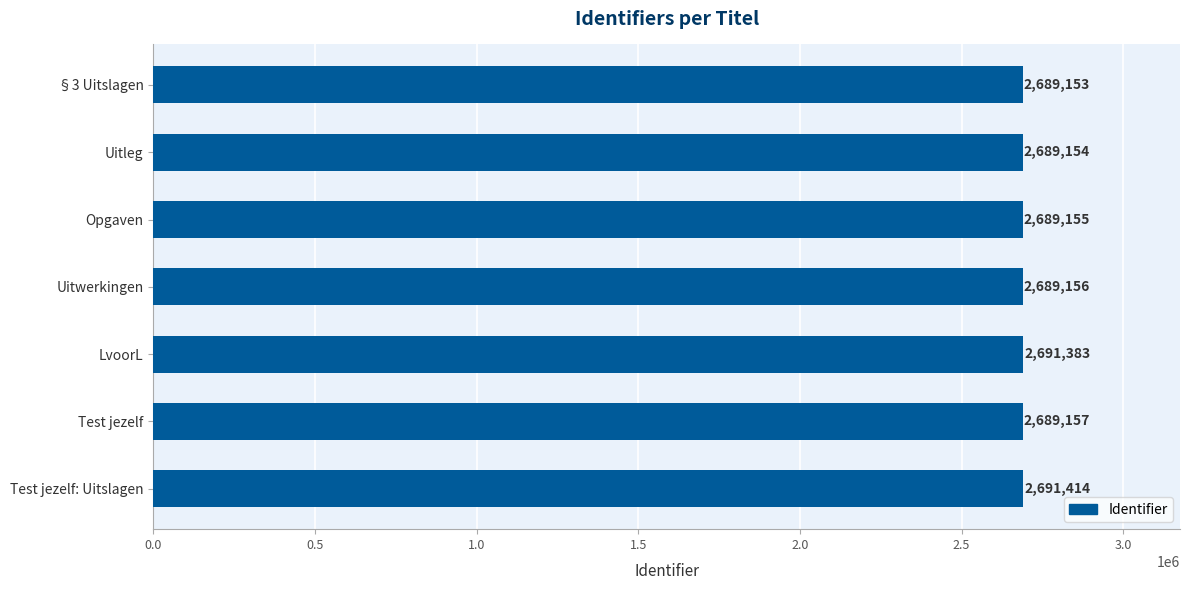

Which label corresponds to the largest value in the chart?

Test jezelf: Uitslagen